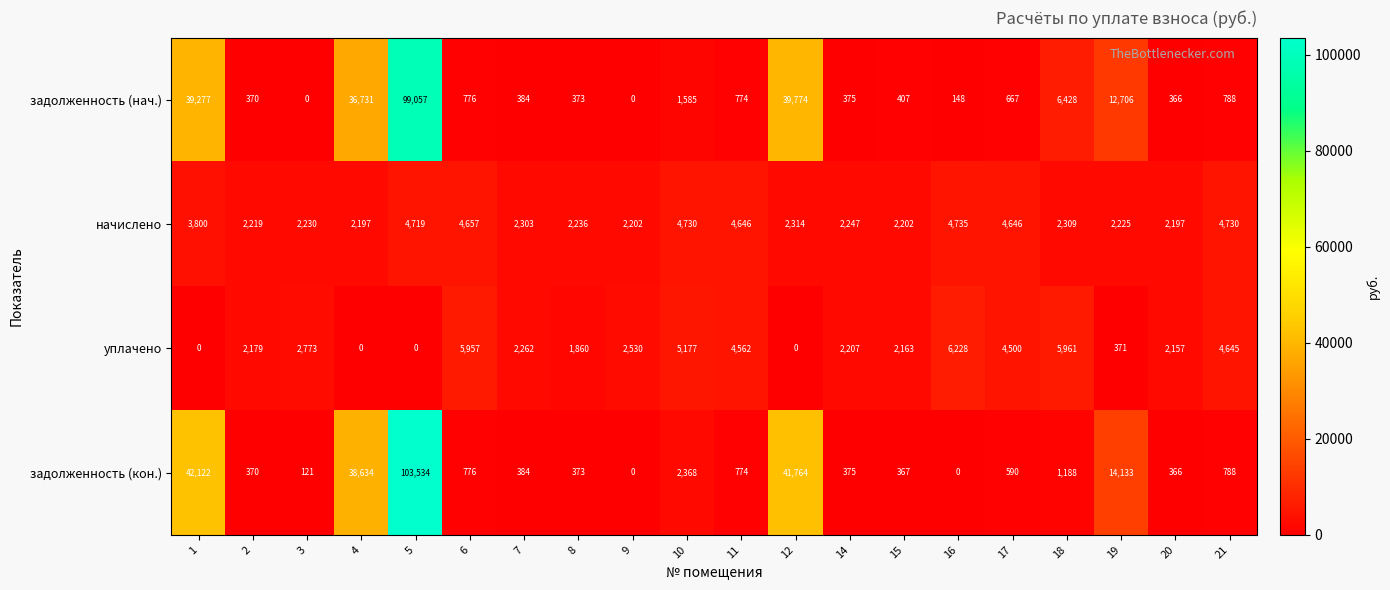

Read the задолженность (нач.) value at 12, to the nearest 100.

39800